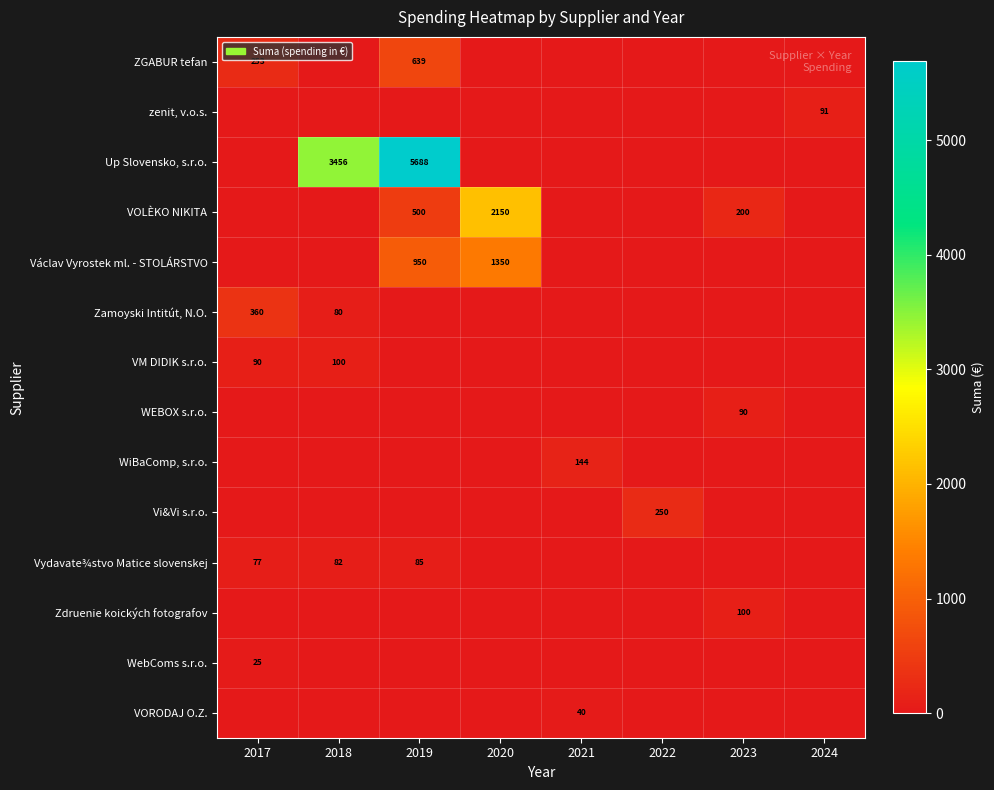

What is the spread (max minus min) of values at 2017?

360.0